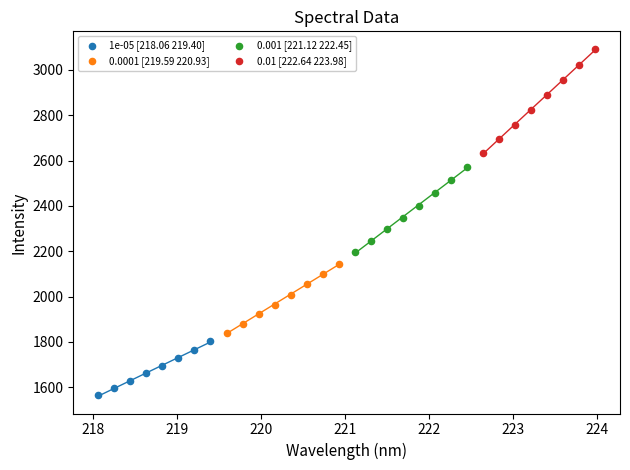

Which series reaches the maximum Y coordinate?

0.01 [222.64 223.98]